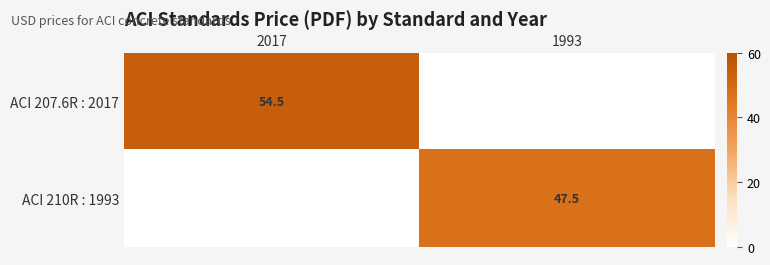

The ACI 207.6R : 2017 series shows 75.6 at 2017. True or false?

False